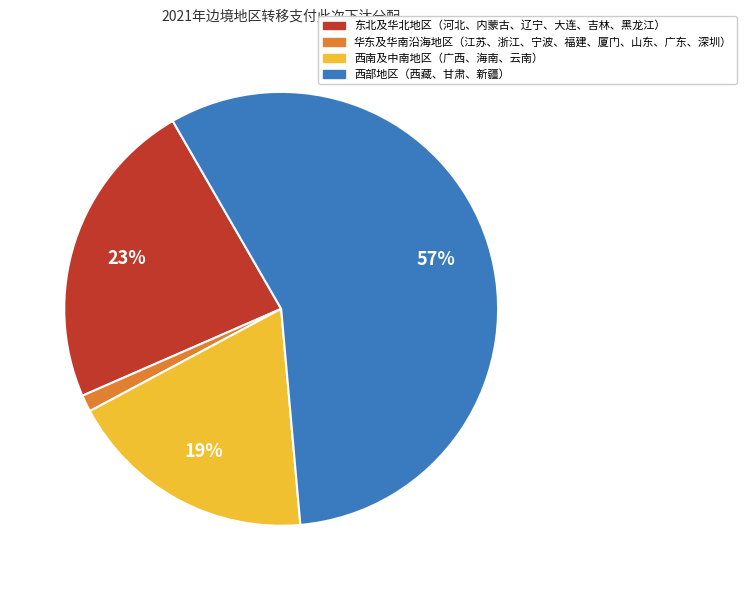

Is there any slice that represents more than half of the pie?

Yes